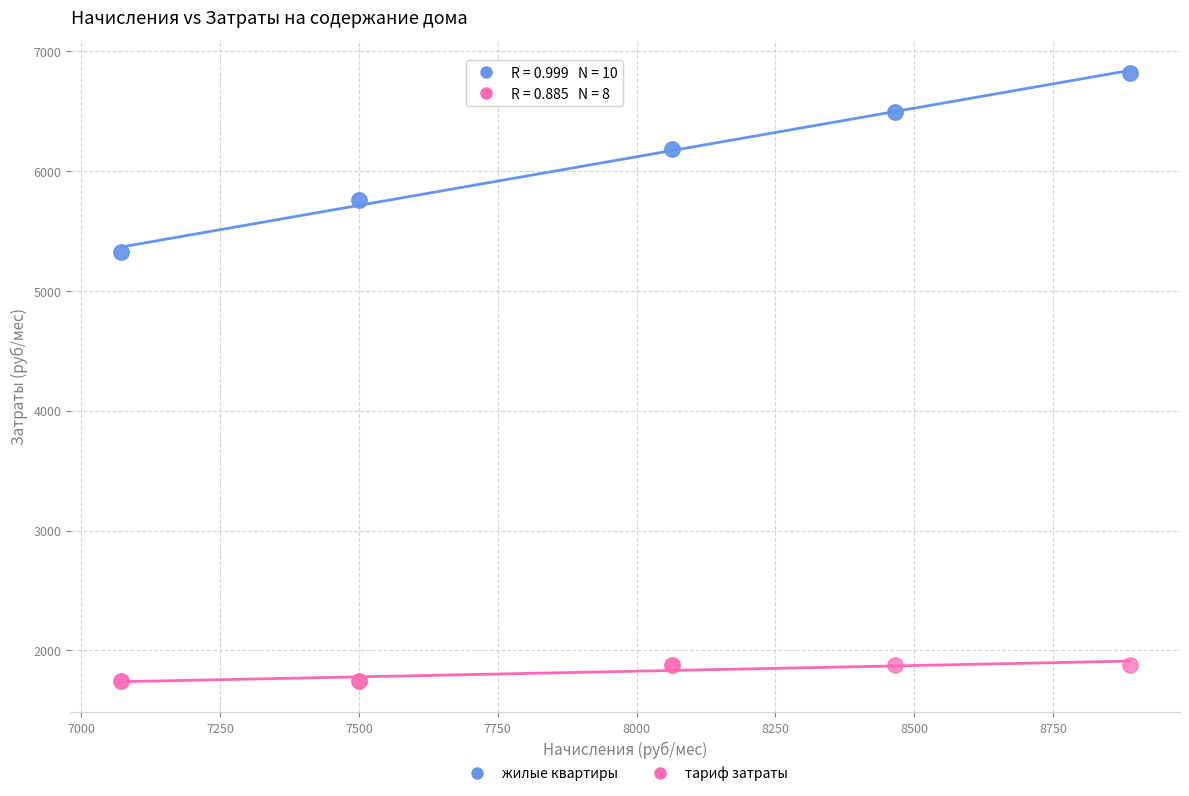

What are all the series names shown in the legend?

жилые квартиры, тариф затраты